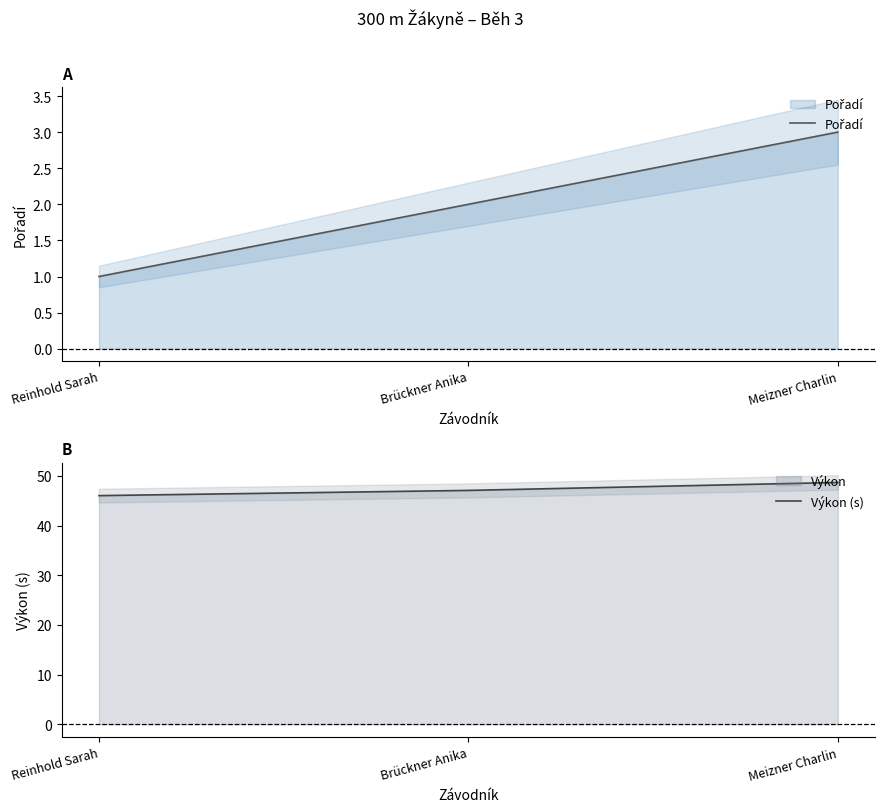

Rank the categories by Výkon (s) value from lowest to highest.

Reinhold Sarah, Brückner Anika, Meizner Charlin